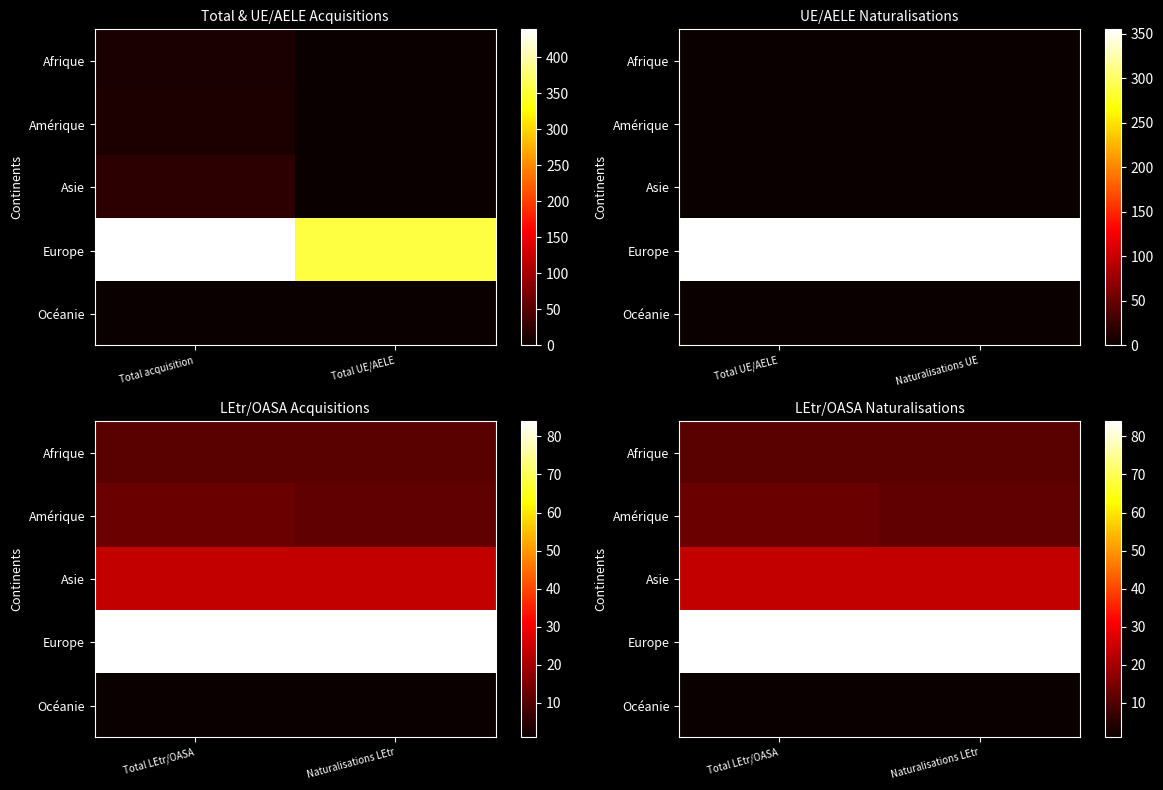

Rank the series by their maximum value, from highest to lowest.

Europe, Asie, Amérique, Afrique, Océanie